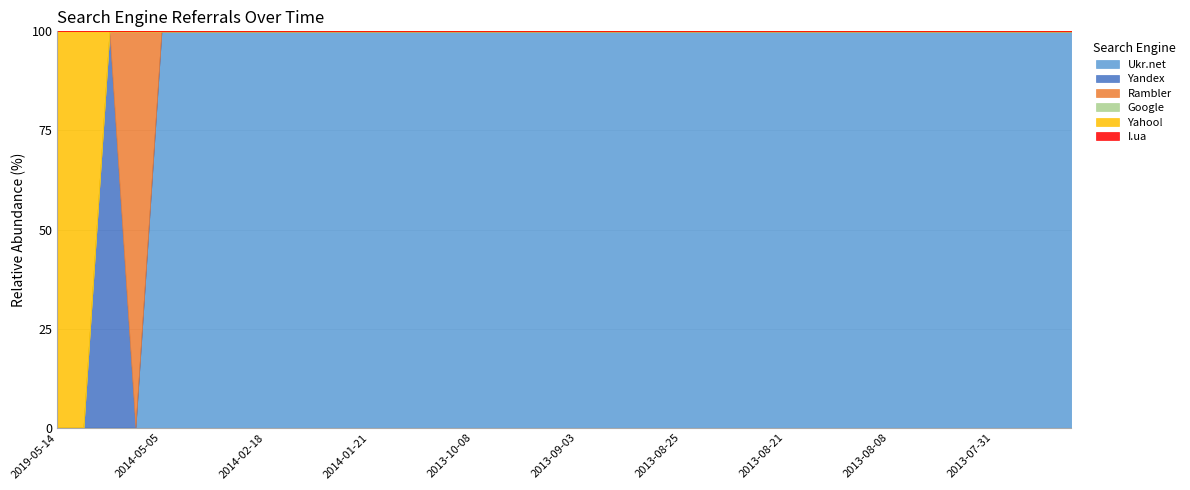

Reading left to right, list all the values displayed in this chart.

Ukr.net: 2019-05-14=0	2018-06-29=0	2016-01-27=0	2015-09-11=0	2014-05-05=1	2014-04-18=1	2014-04-14=3	2014-02-19=1	2014-02-18=1	2014-02-11=1	2014-02-06=2	2014-01-29=1	2014-01-21=1	2013-11-13=1	2013-10-21=1	2013-10-11=1	2013-10-08=2	2013-10-07=1	2013-10-04=1	2013-09-20=1	2013-09-03=1	2013-09-02=1	2013-09-01=1	2013-08-30=1	2013-08-25=1	2013-08-24=2	2013-08-23=1	2013-08-22=3	2013-08-21=2	2013-08-17=1	2013-08-13=1	2013-08-10=2	2013-08-08=1	2013-08-06=2	2013-08-02=1	2013-08-01=2	2013-07-31=1	2013-07-29=1	2013-07-24=1	2013-07-22=2
Yandex: 2019-05-14=0	2018-06-29=0	2016-01-27=1	2015-09-11=0	2014-05-05=0	2014-04-18=0	2014-04-14=0	2014-02-19=0	2014-02-18=0	2014-02-11=0	2014-02-06=0	2014-01-29=0	2014-01-21=0	2013-11-13=0	2013-10-21=0	2013-10-11=0	2013-10-08=0	2013-10-07=0	2013-10-04=0	2013-09-20=0	2013-09-03=0	2013-09-02=0	2013-09-01=0	2013-08-30=0	2013-08-25=0	2013-08-24=0	2013-08-23=0	2013-08-22=0	2013-08-21=0	2013-08-17=0	2013-08-13=0	2013-08-10=0	2013-08-08=0	2013-08-06=0	2013-08-02=0	2013-08-01=0	2013-07-31=0	2013-07-29=0	2013-07-24=0	2013-07-22=0
Rambler: 2019-05-14=0	2018-06-29=0	2016-01-27=0	2015-09-11=1	2014-05-05=0	2014-04-18=0	2014-04-14=0	2014-02-19=0	2014-02-18=0	2014-02-11=0	2014-02-06=0	2014-01-29=0	2014-01-21=0	2013-11-13=0	2013-10-21=0	2013-10-11=0	2013-10-08=0	2013-10-07=0	2013-10-04=0	2013-09-20=0	2013-09-03=0	2013-09-02=0	2013-09-01=0	2013-08-30=0	2013-08-25=0	2013-08-24=0	2013-08-23=0	2013-08-22=0	2013-08-21=0	2013-08-17=0	2013-08-13=0	2013-08-10=0	2013-08-08=0	2013-08-06=0	2013-08-02=0	2013-08-01=0	2013-07-31=0	2013-07-29=0	2013-07-24=0	2013-07-22=0
Google: 2019-05-14=0	2018-06-29=0	2016-01-27=0	2015-09-11=0	2014-05-05=0	2014-04-18=0	2014-04-14=0	2014-02-19=0	2014-02-18=0	2014-02-11=0	2014-02-06=0	2014-01-29=0	2014-01-21=0	2013-11-13=0	2013-10-21=0	2013-10-11=0	2013-10-08=0	2013-10-07=0	2013-10-04=0	2013-09-20=0	2013-09-03=0	2013-09-02=0	2013-09-01=0	2013-08-30=0	2013-08-25=0	2013-08-24=0	2013-08-23=0	2013-08-22=0	2013-08-21=0	2013-08-17=0	2013-08-13=0	2013-08-10=0	2013-08-08=0	2013-08-06=0	2013-08-02=0	2013-08-01=0	2013-07-31=0	2013-07-29=0	2013-07-24=0	2013-07-22=0
Yahoo!: 2019-05-14=1	2018-06-29=1	2016-01-27=0	2015-09-11=0	2014-05-05=0	2014-04-18=0	2014-04-14=0	2014-02-19=0	2014-02-18=0	2014-02-11=0	2014-02-06=0	2014-01-29=0	2014-01-21=0	2013-11-13=0	2013-10-21=0	2013-10-11=0	2013-10-08=0	2013-10-07=0	2013-10-04=0	2013-09-20=0	2013-09-03=0	2013-09-02=0	2013-09-01=0	2013-08-30=0	2013-08-25=0	2013-08-24=0	2013-08-23=0	2013-08-22=0	2013-08-21=0	2013-08-17=0	2013-08-13=0	2013-08-10=0	2013-08-08=0	2013-08-06=0	2013-08-02=0	2013-08-01=0	2013-07-31=0	2013-07-29=0	2013-07-24=0	2013-07-22=0
I.ua: 2019-05-14=0	2018-06-29=0	2016-01-27=0	2015-09-11=0	2014-05-05=0	2014-04-18=0	2014-04-14=0	2014-02-19=0	2014-02-18=0	2014-02-11=0	2014-02-06=0	2014-01-29=0	2014-01-21=0	2013-11-13=0	2013-10-21=0	2013-10-11=0	2013-10-08=0	2013-10-07=0	2013-10-04=0	2013-09-20=0	2013-09-03=0	2013-09-02=0	2013-09-01=0	2013-08-30=0	2013-08-25=0	2013-08-24=0	2013-08-23=0	2013-08-22=0	2013-08-21=0	2013-08-17=0	2013-08-13=0	2013-08-10=0	2013-08-08=0	2013-08-06=0	2013-08-02=0	2013-08-01=0	2013-07-31=0	2013-07-29=0	2013-07-24=0	2013-07-22=0